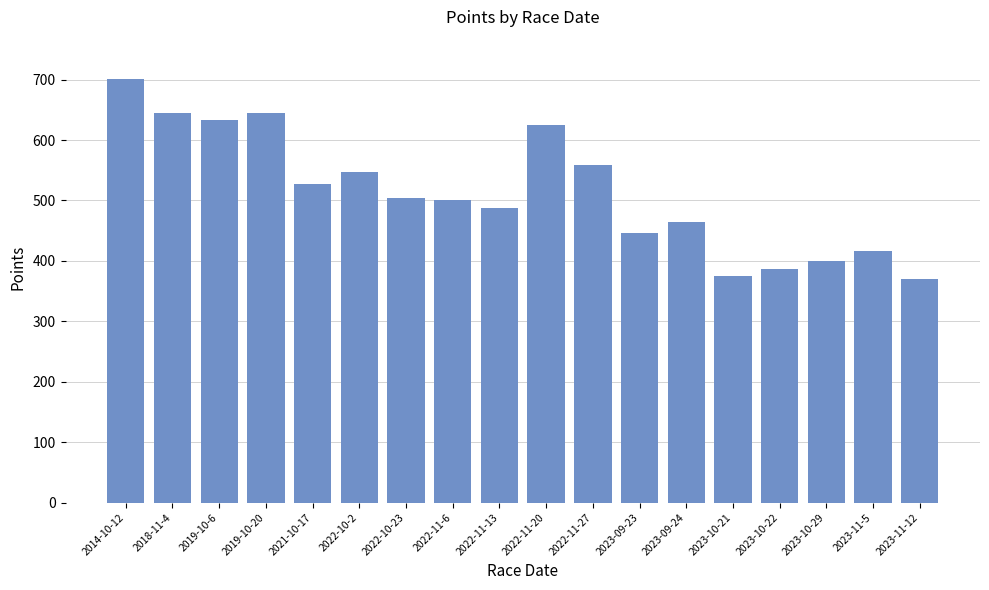

What is the label of the 7th bar from the left?

2022-10-23